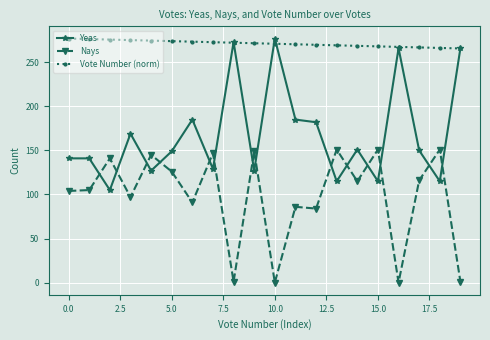

True or false: Vote Number (norm) and Nays cross at least once.

False